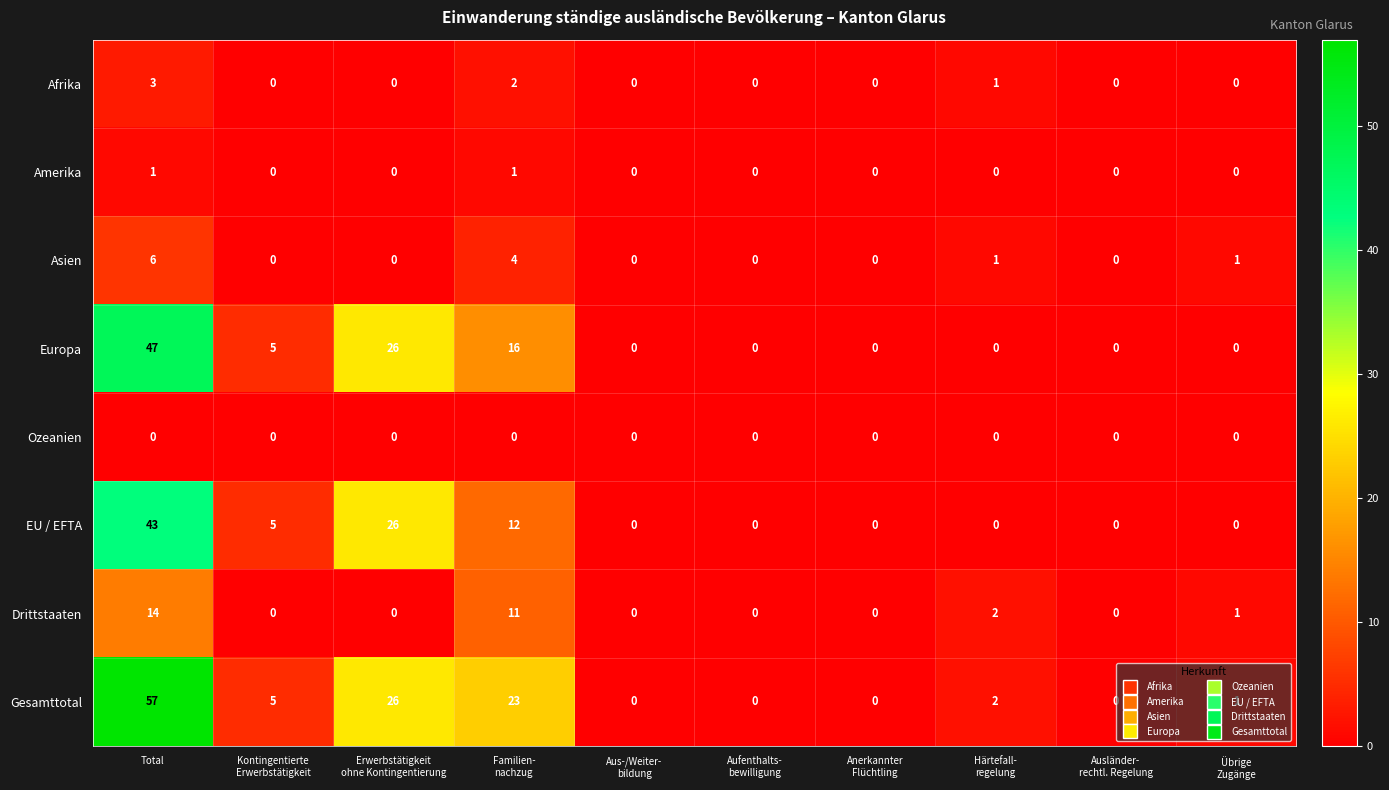

Which category has the highest value in the Drittstaaten series?

Total